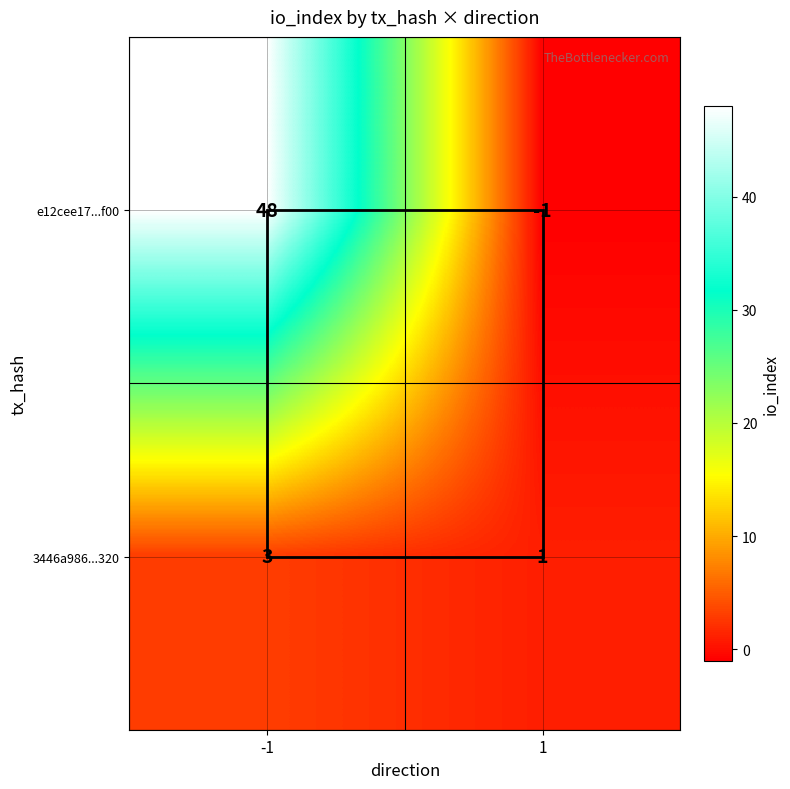

Rank the series at -1 from highest to lowest value.

e12cee17...f00, 3446a986...320